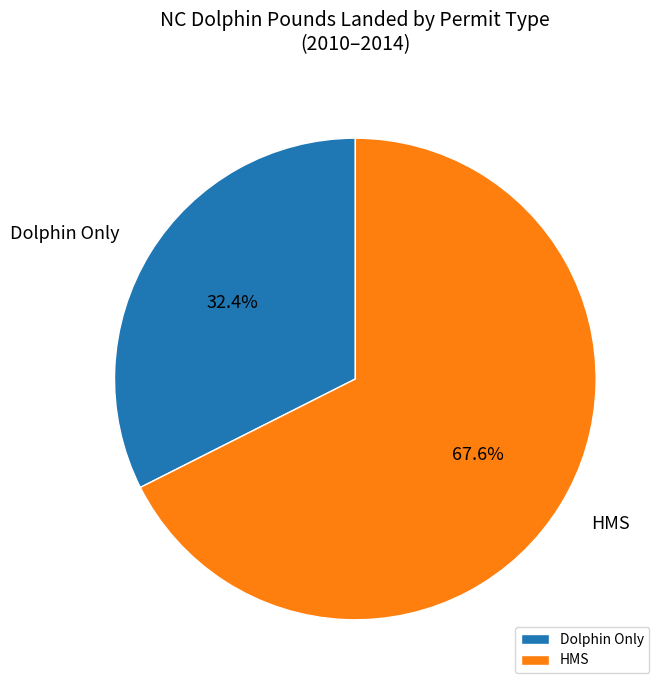

How many slices are in this pie chart?

2